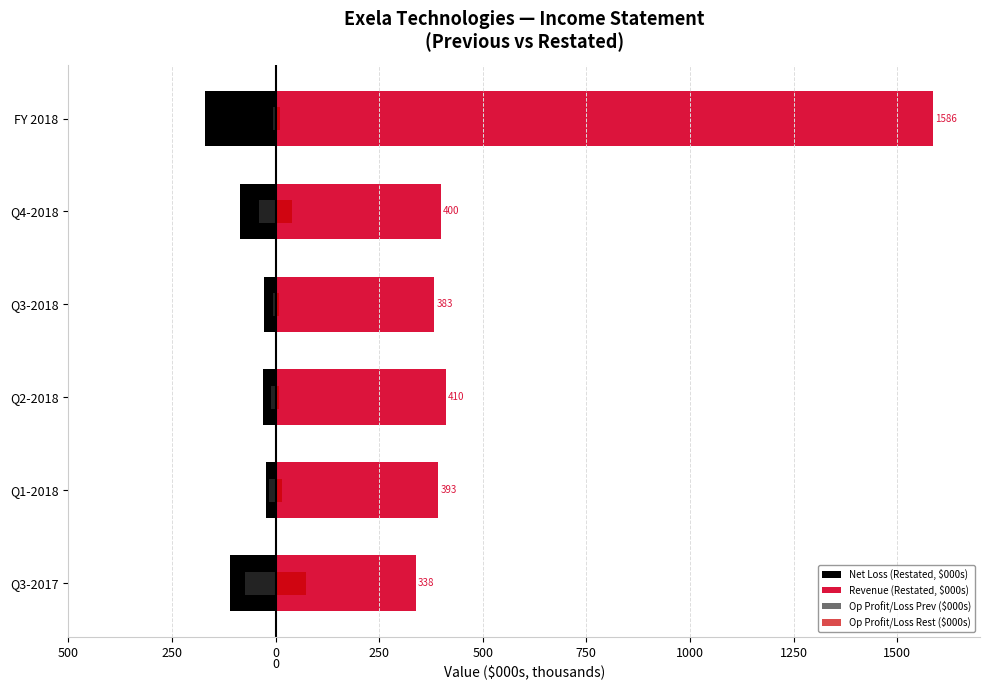

What are all the series names shown in the legend?

Net Loss (Restated, $000s), Revenue (Restated, $000s), Op Profit/Loss Prev ($000s), Op Profit/Loss Rest ($000s)